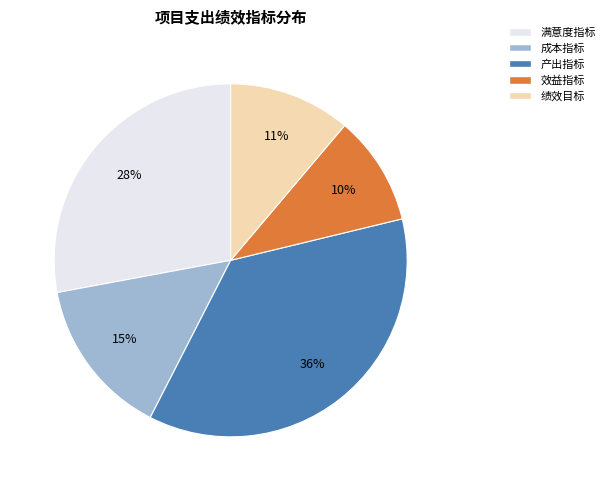

Rank the categories by value from lowest to highest.

效益指标, 绩效目标, 成本指标, 满意度指标, 产出指标